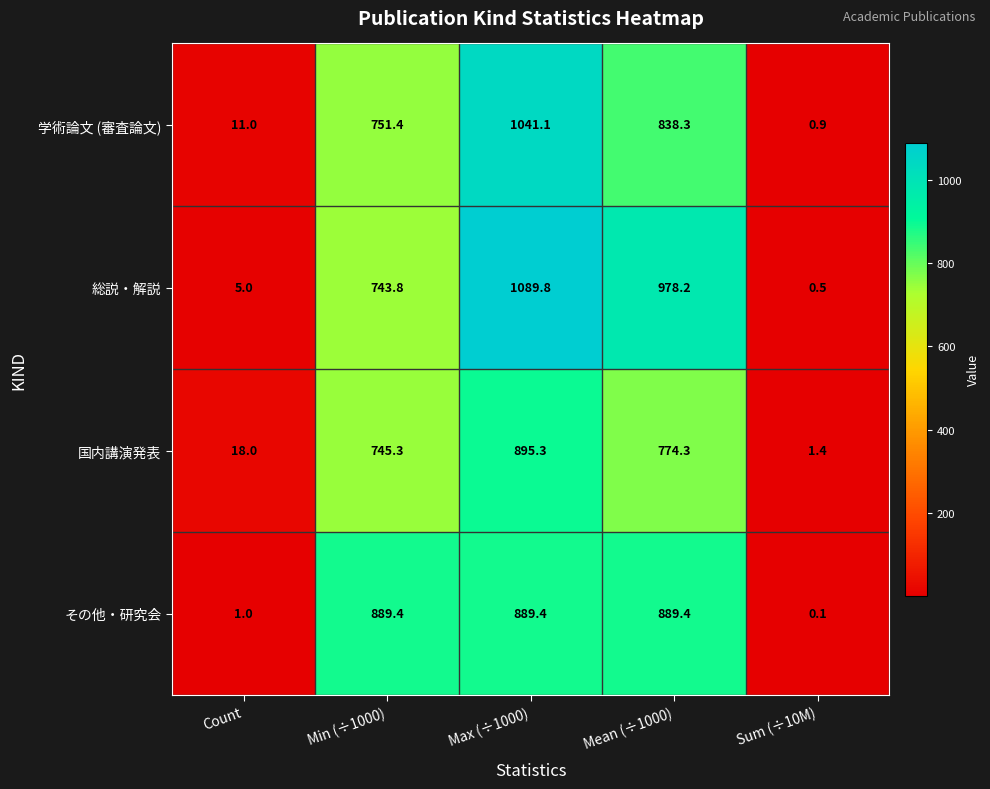

What is the sum of the 国内講演発表 values at Count and Mean (÷1000)?

792.3